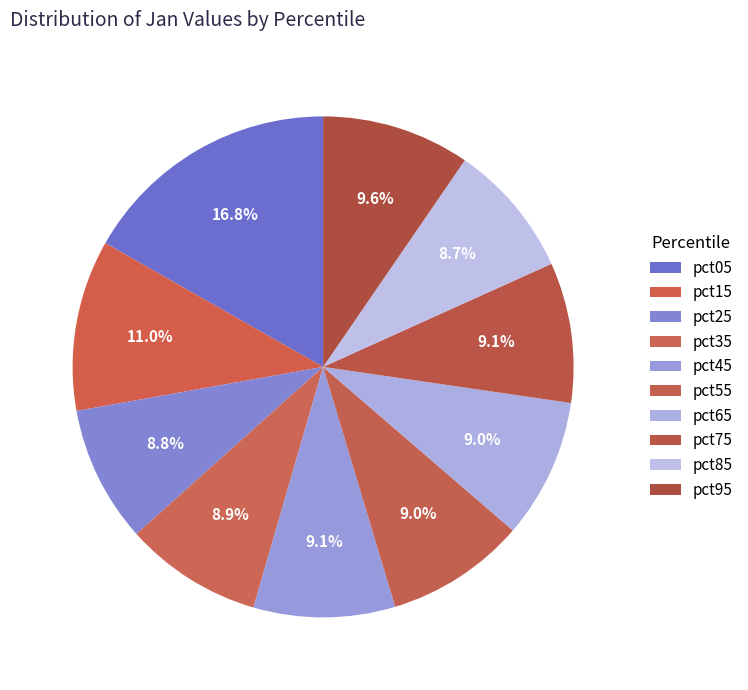

Approximately how many times larger is the value at pct25 compared to pct35?

1.0